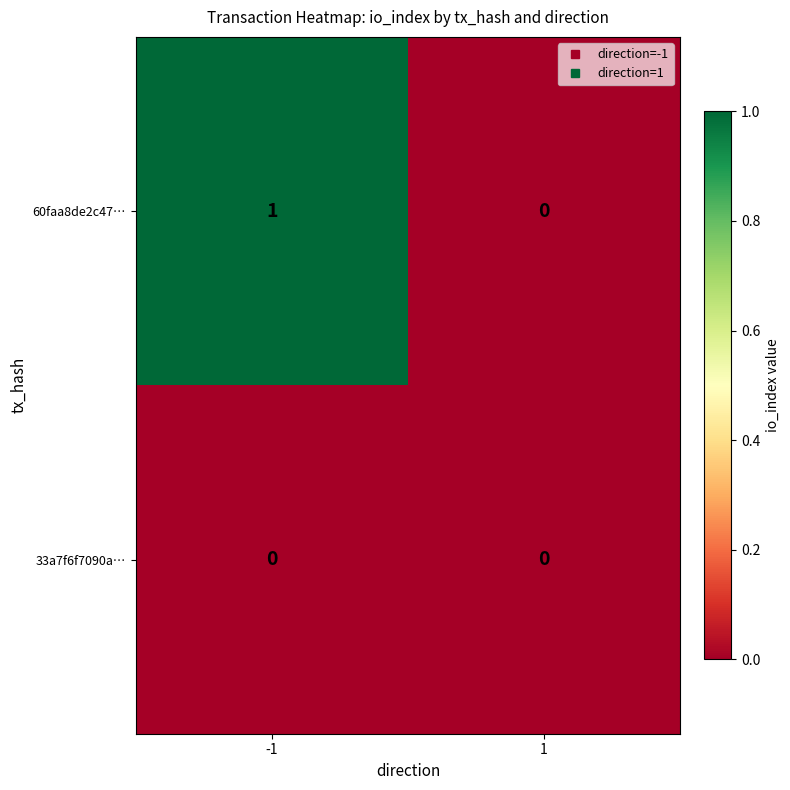

Reading left to right, transcribe all the data shown in this chart.

60faa8de2c47…: -1=1	1=0
33a7f6f7090a…: -1=0	1=0